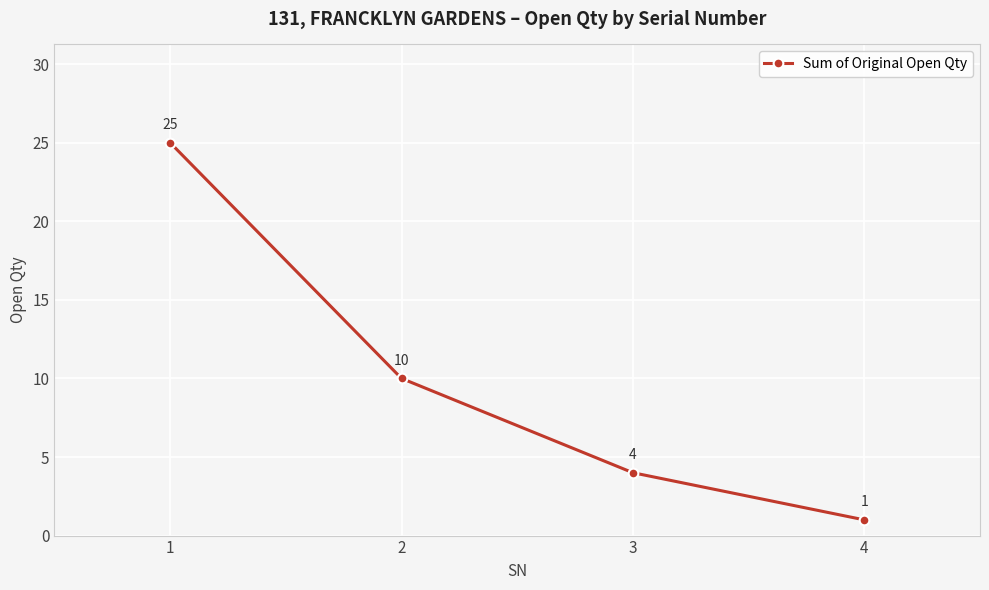

The chart shows a value of 1 at 4. True or false?

True